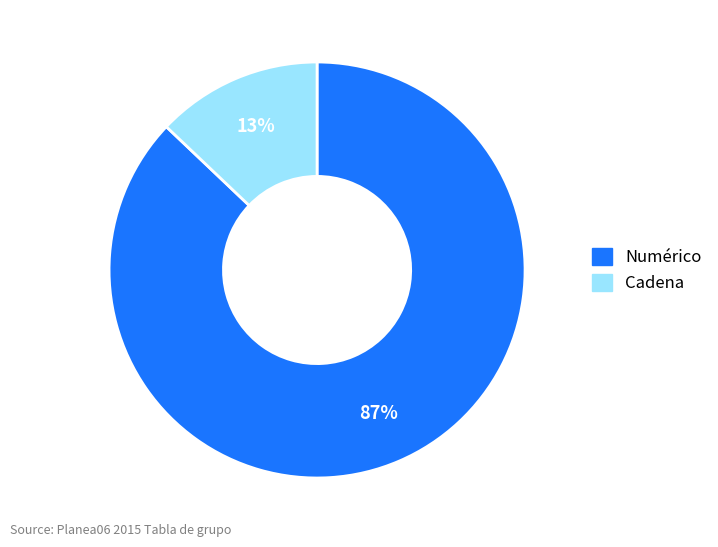

To the nearest percent, what is the average slice percentage?

50%